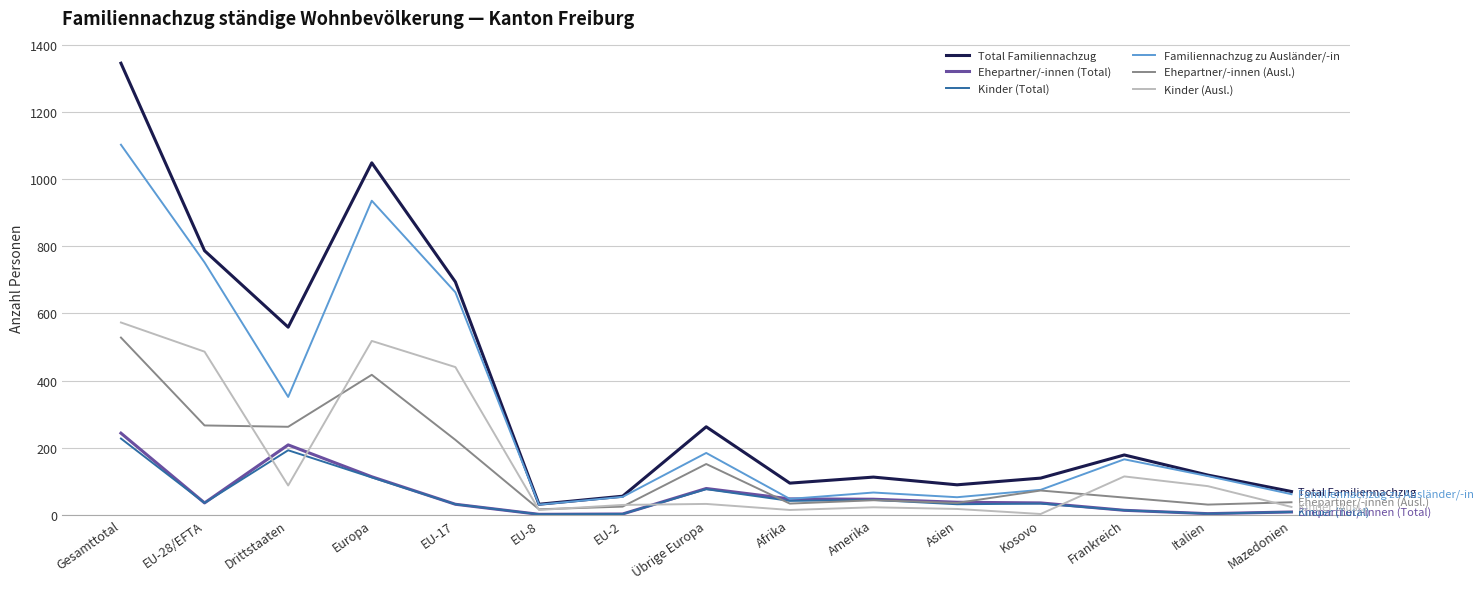

Rank the series by their maximum value, from lowest to highest.

Kinder (Total), Ehepartner/-innen (Total), Ehepartner/-innen (Ausl.), Kinder (Ausl.), Familiennachzug zu Ausländer/-in, Total Familiennachzug